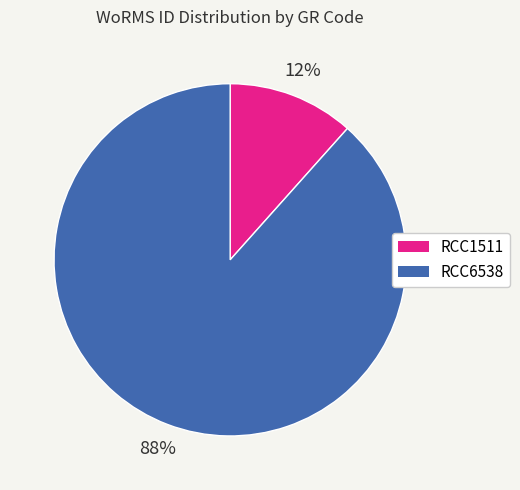

What percentage is the RCC1511 slice, to the nearest percent?

12%